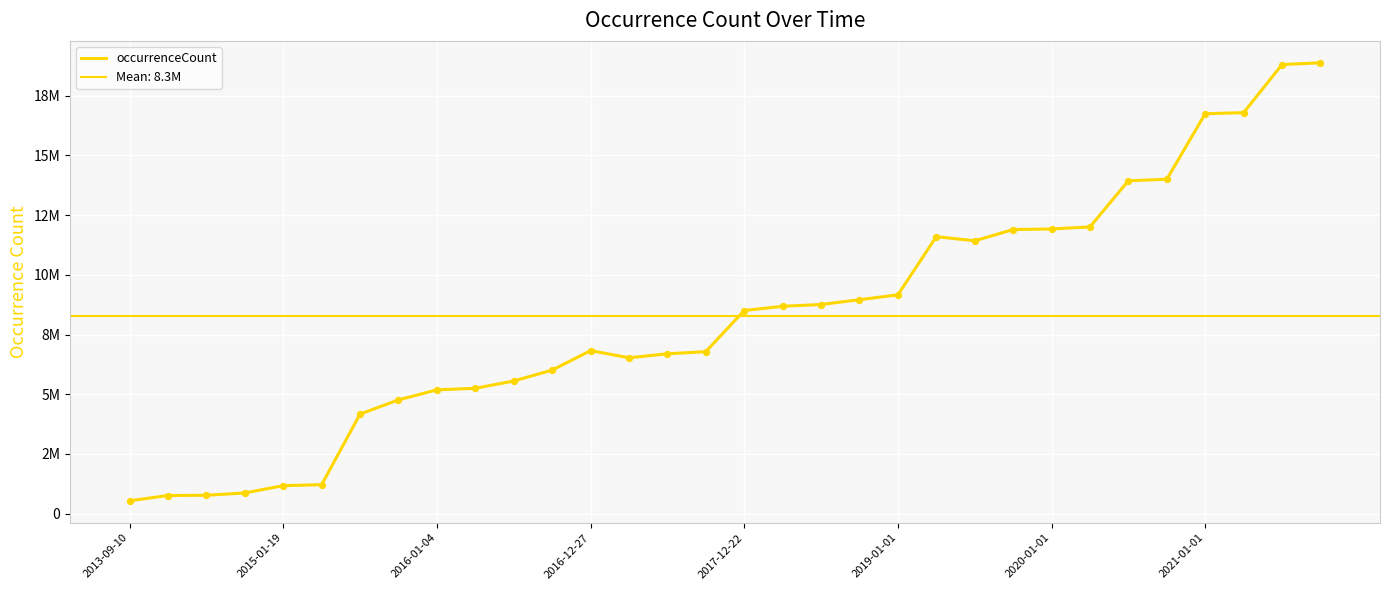

Between 17 and 2016-01-04, which is larger?

17